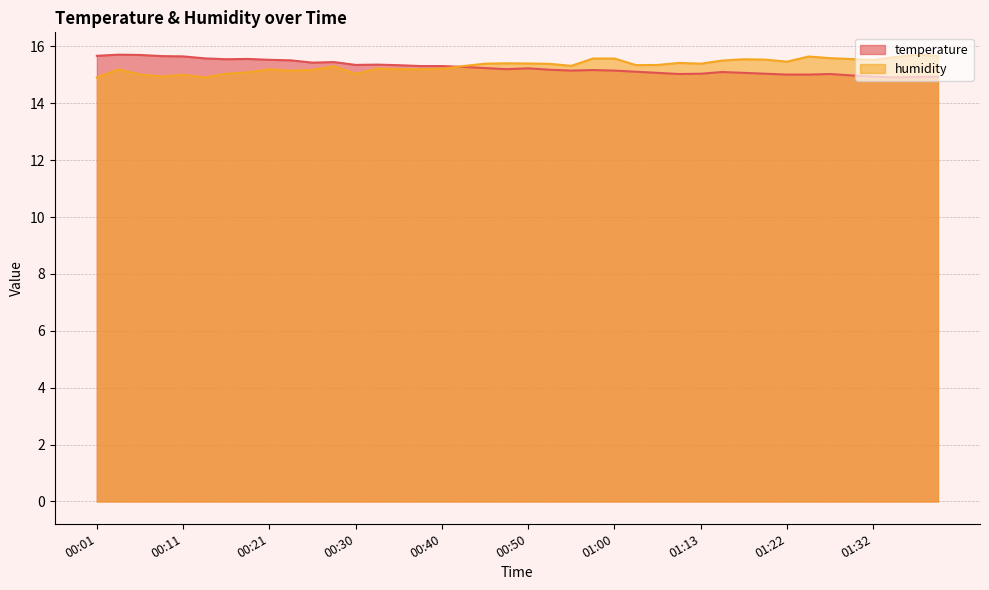

At which category does humidity reach its first local peak?

00:04